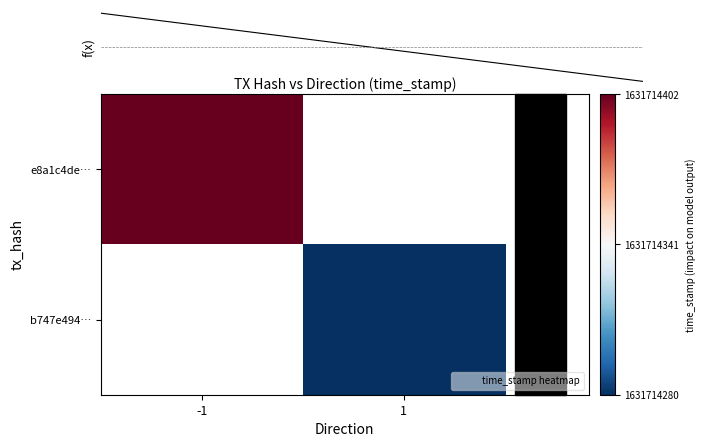

Which series has the largest range (max minus min)?

e8a1c4de77d4a82af9c75ea22da25013f1018c4